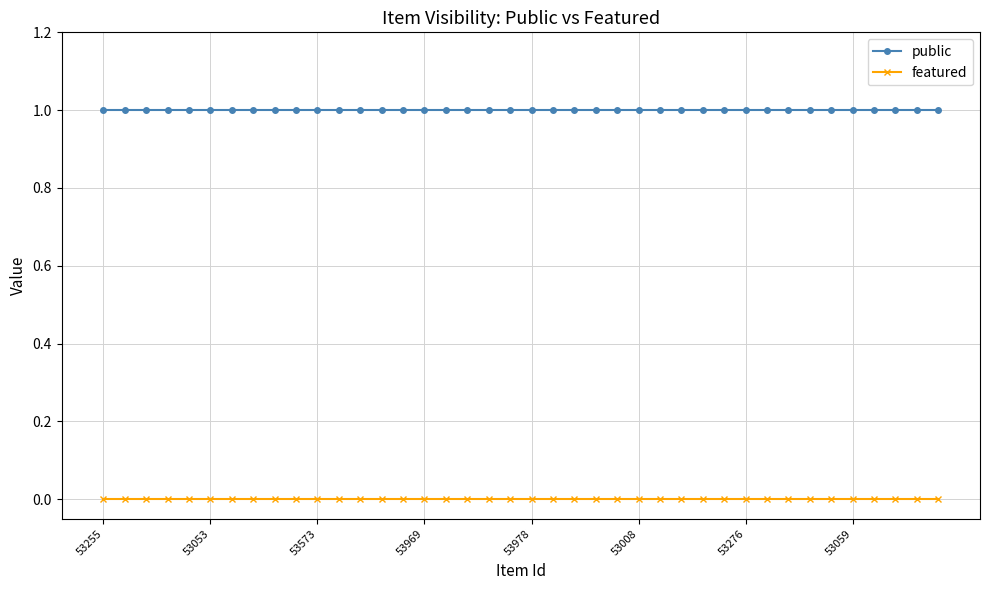

List the series in order of their overall mean, lowest first.

featured, public